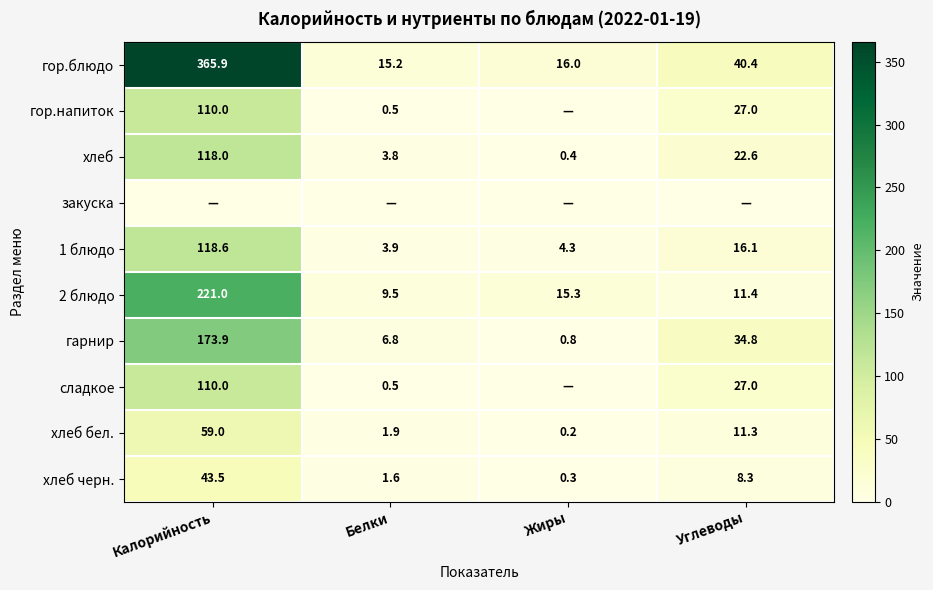

Which label corresponds to the largest value in the chart?

Калорийность